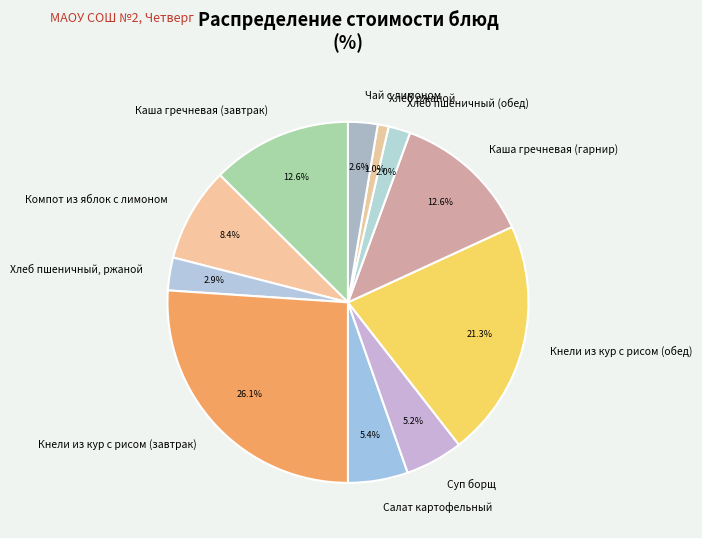

To the nearest percent, what is the difference between the largest and smallest slice percentages?

25%